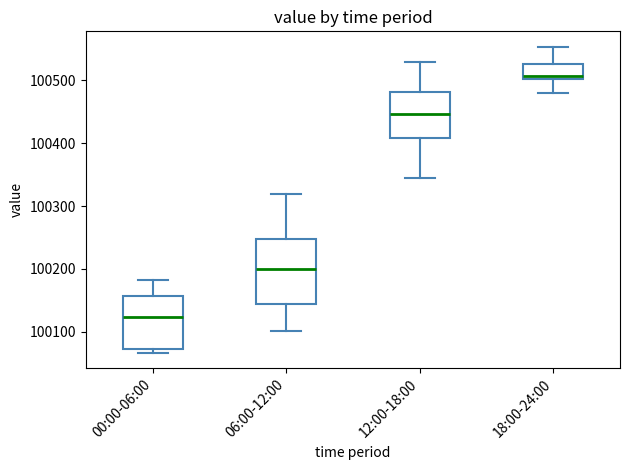

Where does the median line of the box for 18:00-24:00 sit on the y-axis? The values are not printed on the chart, so give them approximately, as read against the axis.

100510